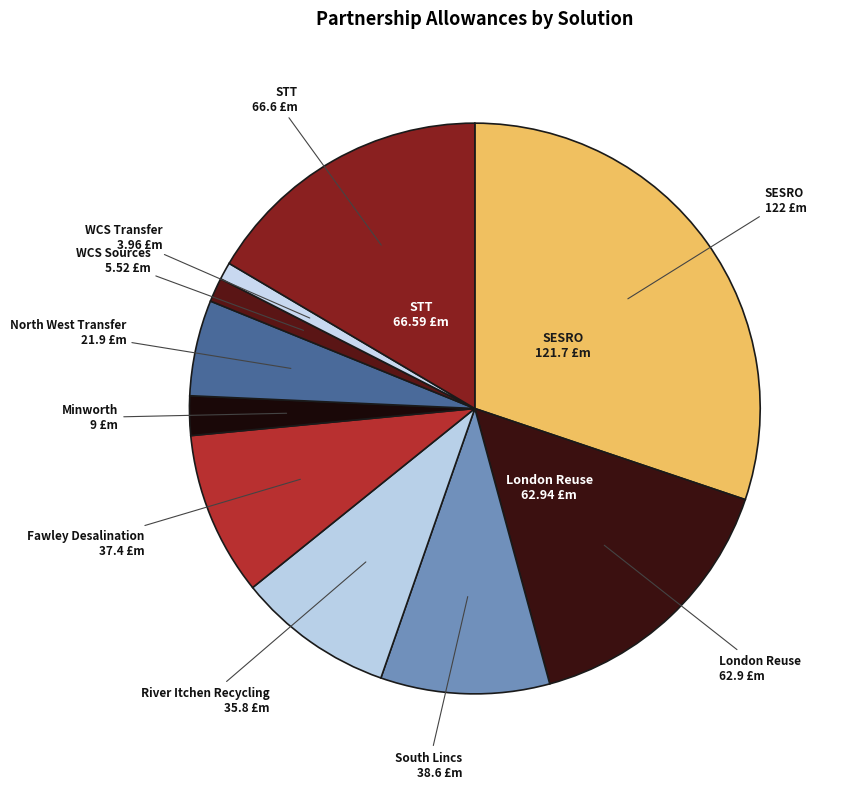

How many slices are in this pie chart?

10